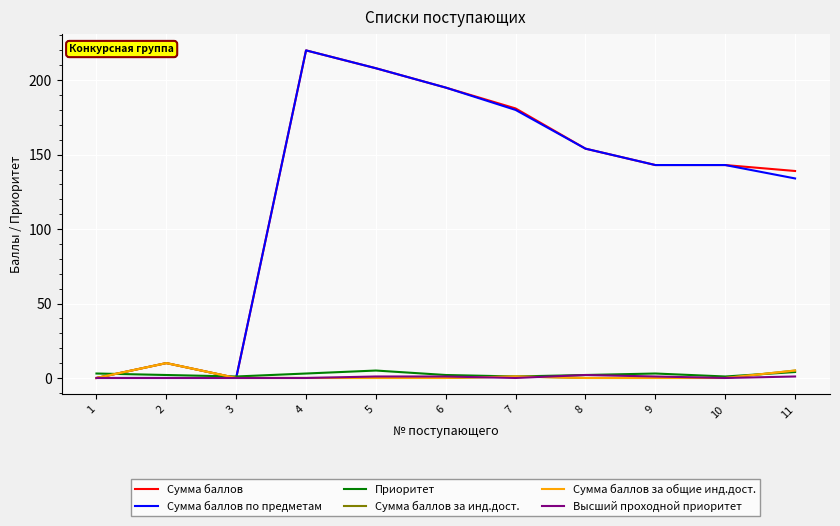

List the labels in order of Приоритет value, largest first.

5, 11, 1, 4, 9, 2, 6, 8, 3, 7, 10